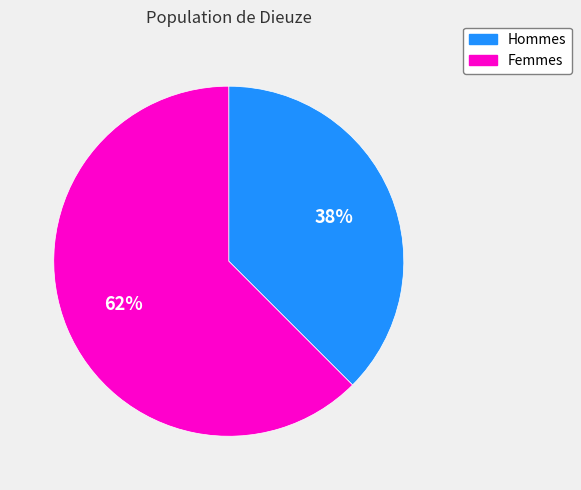

Which has a higher value, Hommes or Femmes?

Femmes